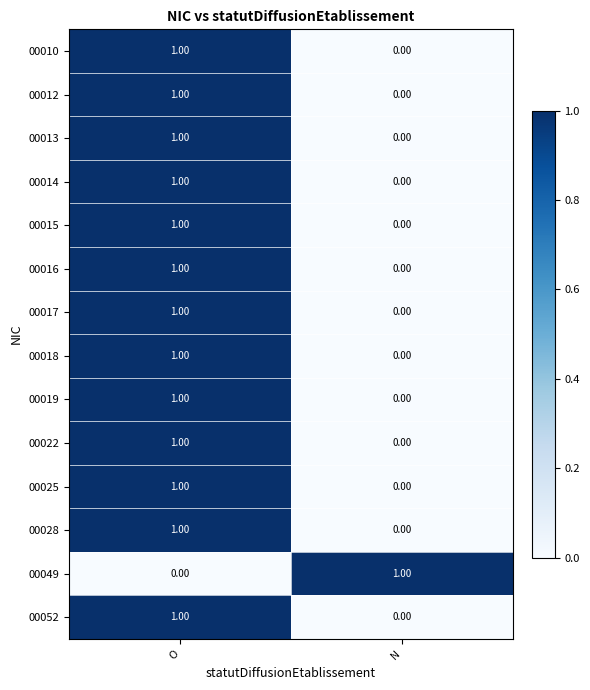

Rank the categories by 00016 value from highest to lowest.

O, N